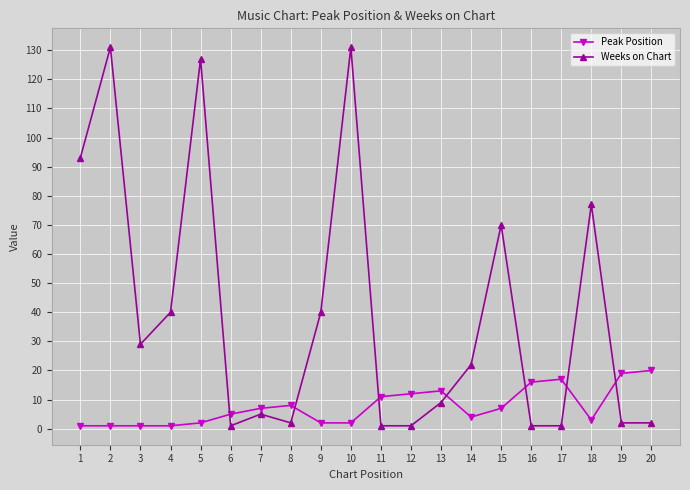

What is the difference between the maximum and minimum values in the Weeks on Chart series?

130